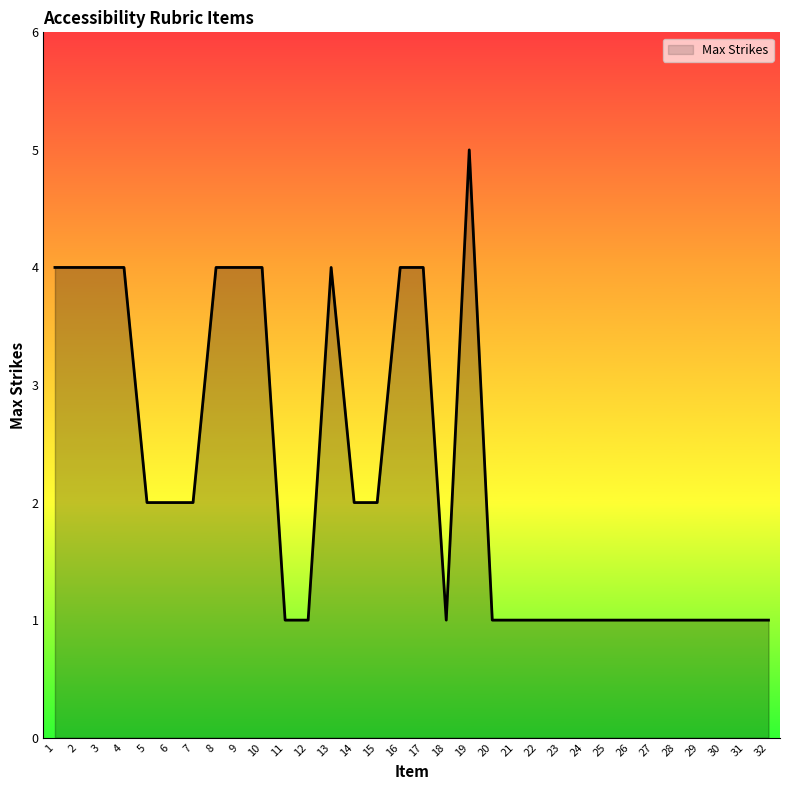

What is the difference between the maximum and second lowest values?

4